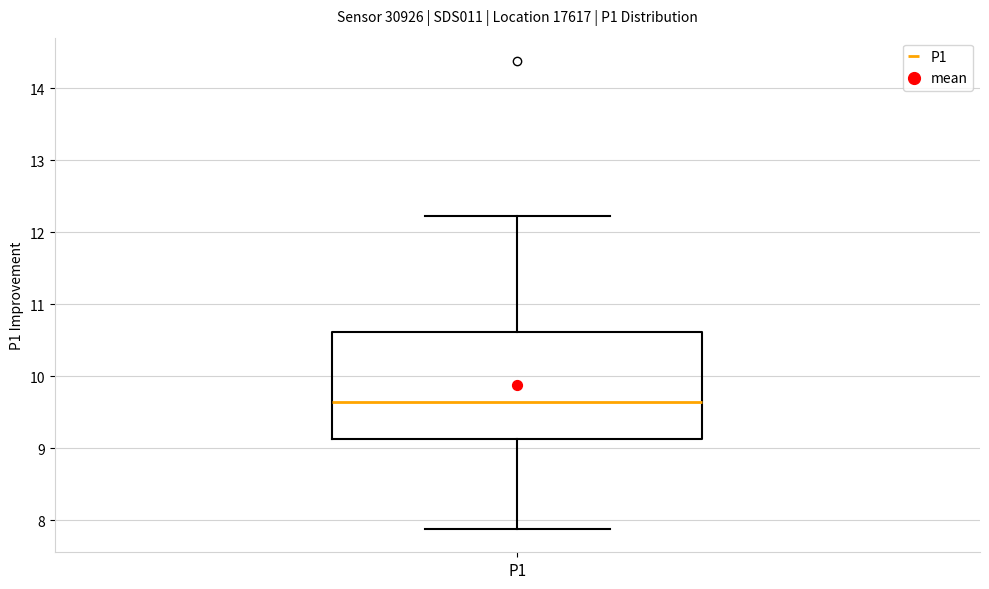

Where does the median line of the box for P1 sit on the y-axis? The values are not printed on the chart, so give them approximately, as read against the axis.

9.6